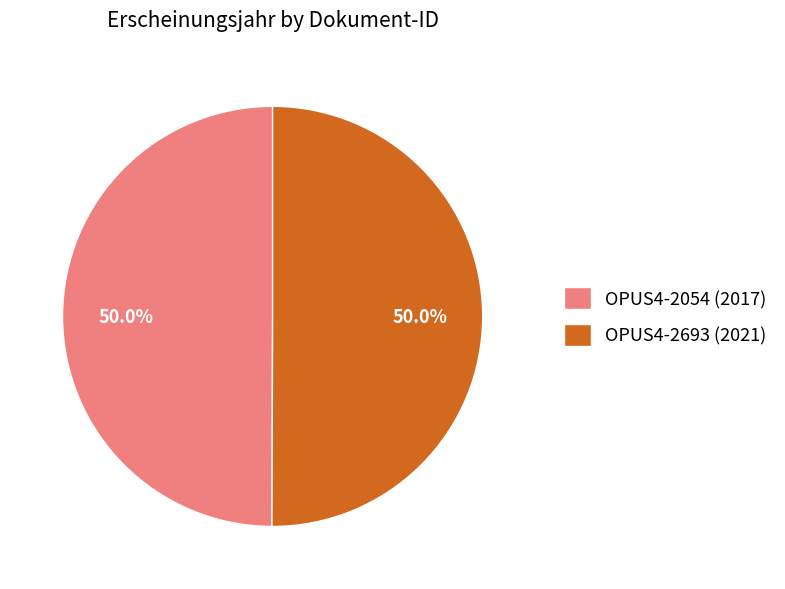

True or false: OPUS4-2054 (2017) accounts for 37% of the total.

False